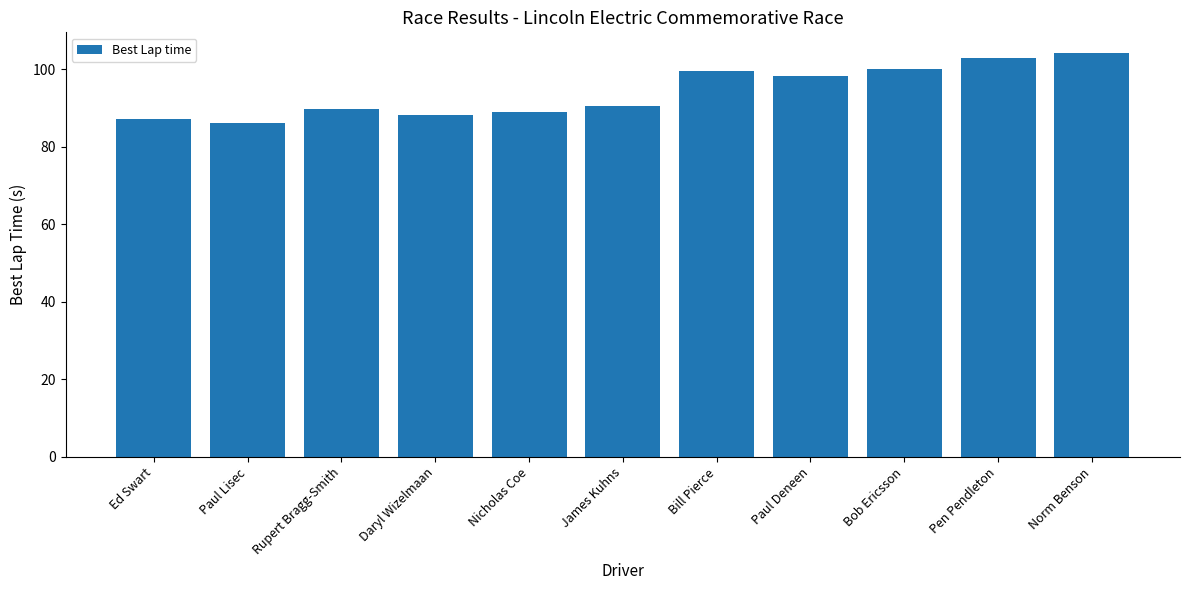

Is it true that the value at Norm Benson is 153.0?

False